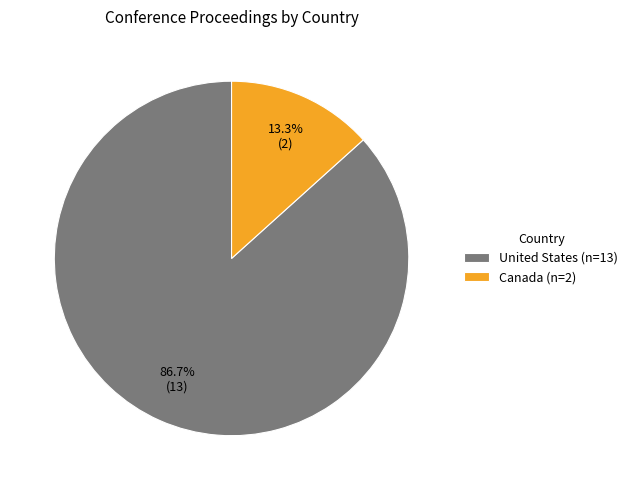

Is there a majority slice in this chart?

Yes